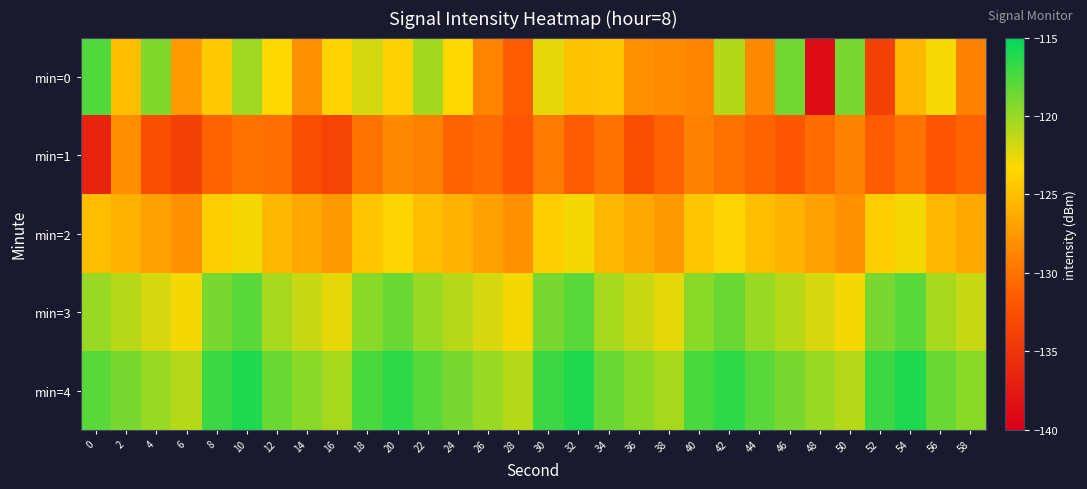

Reading left to right, list all the values displayed in this chart.

min=0: 0=-117.7	2=-125.0	4=-119.3	6=-127.3	8=-124.4	10=-120.3	12=-123.3	14=-128.1	16=-123.7	18=-121.9	20=-123.9	22=-120.4	24=-123.3	26=-128.8	28=-131.4	30=-122.4	32=-124.8	34=-124.5	36=-128.0	38=-128.3	40=-128.7	42=-120.9	44=-128.5	46=-118.7	48=-138.8	50=-119.0	52=-133.9	54=-125.5	56=-123.1	58=-129.0
min=1: 0=-136.5	2=-128.2	4=-132.5	6=-133.9	8=-131.0	10=-130.0	12=-130.3	14=-132.6	16=-133.6	18=-129.8	20=-128.5	22=-129.0	24=-131.0	26=-130.5	28=-132.0	30=-129.5	32=-131.5	34=-130.0	36=-132.5	38=-131.0	40=-129.0	42=-130.0	44=-131.0	46=-132.0	48=-130.5	50=-129.0	52=-131.5	54=-130.0	56=-132.0	58=-131.0
min=2: 0=-125.0	2=-126.0	4=-127.0	6=-128.0	8=-124.0	10=-123.0	12=-125.5	14=-126.5	16=-127.5	18=-124.5	20=-123.5	22=-125.0	24=-126.0	26=-127.0	28=-128.0	30=-124.0	32=-123.0	34=-125.5	36=-126.5	38=-127.5	40=-124.5	42=-123.5	44=-125.0	46=-126.0	48=-127.0	50=-128.0	52=-124.0	54=-123.0	56=-125.5	58=-126.5
min=3: 0=-120.0	2=-121.0	4=-122.0	6=-123.0	8=-119.0	10=-118.0	12=-120.5	14=-121.5	16=-122.5	18=-119.5	20=-118.5	22=-120.0	24=-121.0	26=-122.0	28=-123.0	30=-119.0	32=-118.0	34=-120.5	36=-121.5	38=-122.5	40=-119.5	42=-118.5	44=-120.0	46=-121.0	48=-122.0	50=-123.0	52=-119.0	54=-118.0	56=-120.5	58=-121.5
min=4: 0=-118.0	2=-119.0	4=-120.0	6=-121.0	8=-117.0	10=-116.0	12=-118.5	14=-119.5	16=-120.5	18=-117.5	20=-116.5	22=-118.0	24=-119.0	26=-120.0	28=-121.0	30=-117.0	32=-116.0	34=-118.5	36=-119.5	38=-120.5	40=-117.5	42=-116.5	44=-118.0	46=-119.0	48=-120.0	50=-121.0	52=-117.0	54=-116.0	56=-118.5	58=-119.5